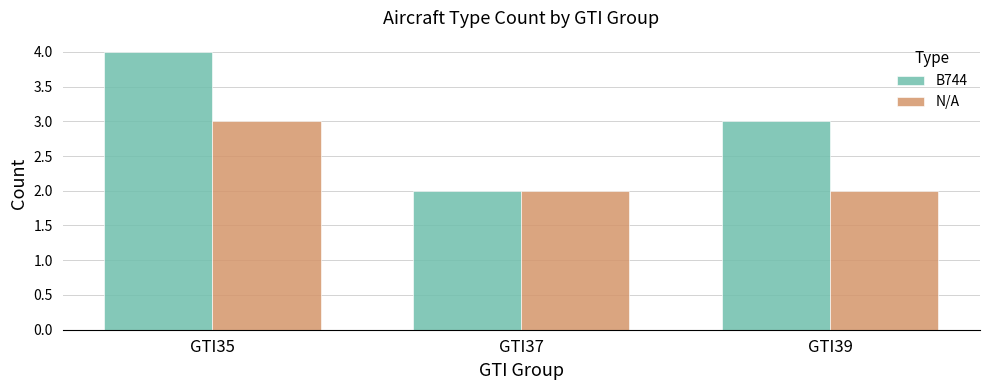

Reading left to right, transcribe all the data shown in this chart.

B744: 4	2	3
N/A: 3	2	2